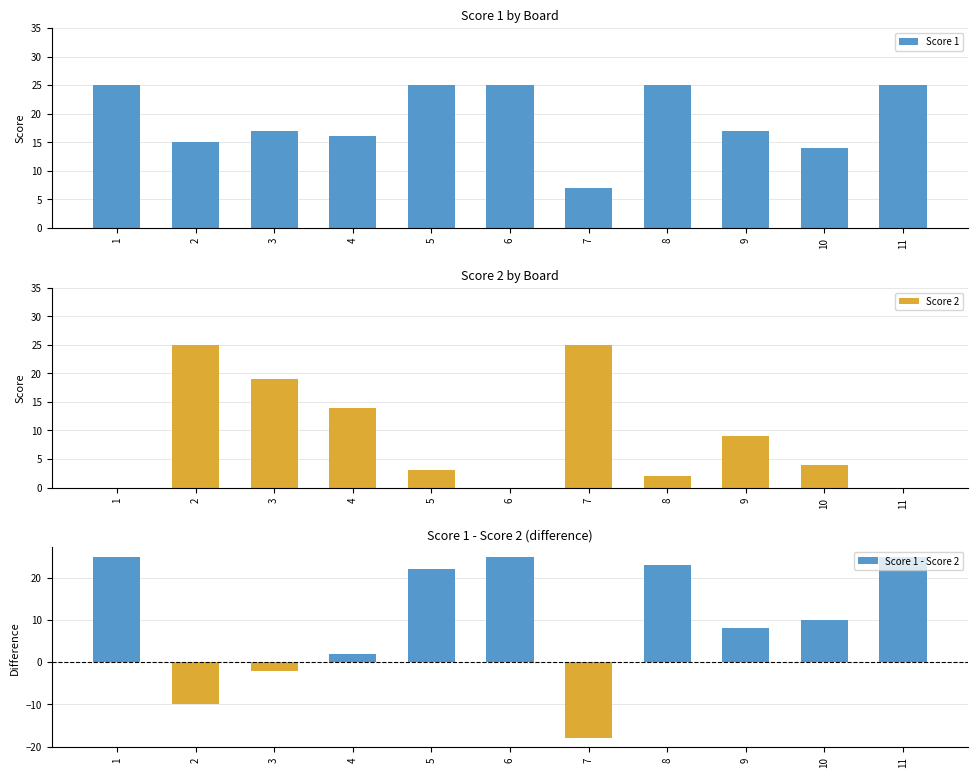

Reading left to right, list all the values displayed in this chart.

Score 1: 25	15	17	16	25	25	7	25	17	14	25
Score 2: 0	25	19	14	3	0	25	2	9	4	0
Score 1 - Score 2: 25	-10	-2	2	22	25	-18	23	8	10	25